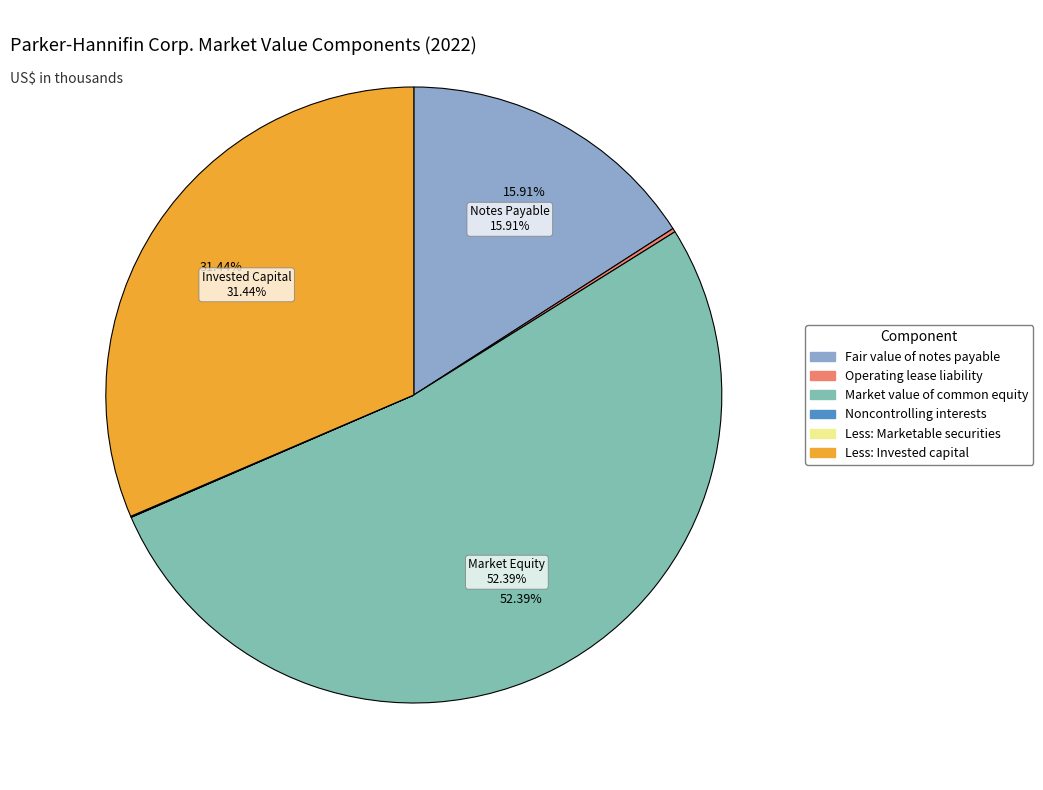

Between Less: Invested capital and Operating lease liability, which is larger?

Less: Invested capital